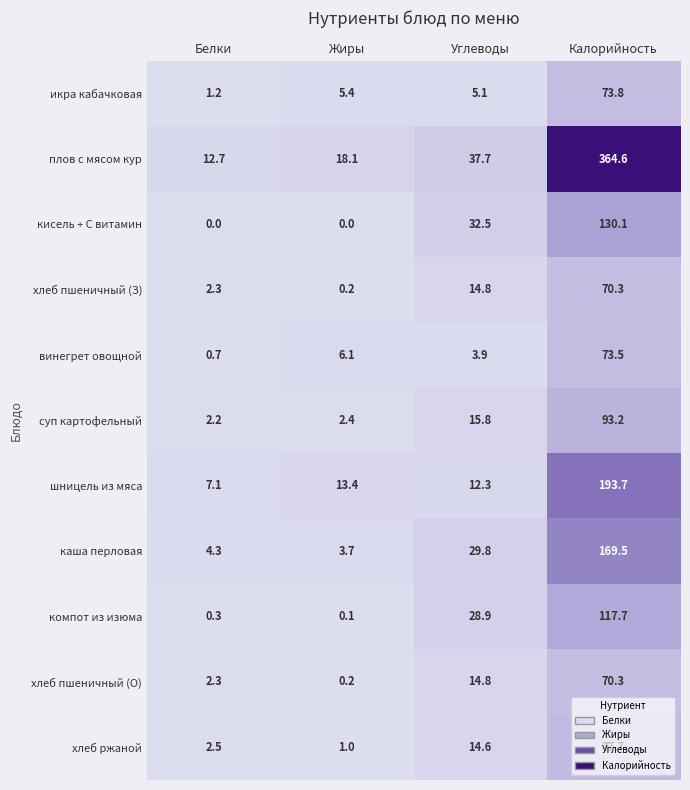

Where does the плов с мясом кур series first go above 37?

Углеводы